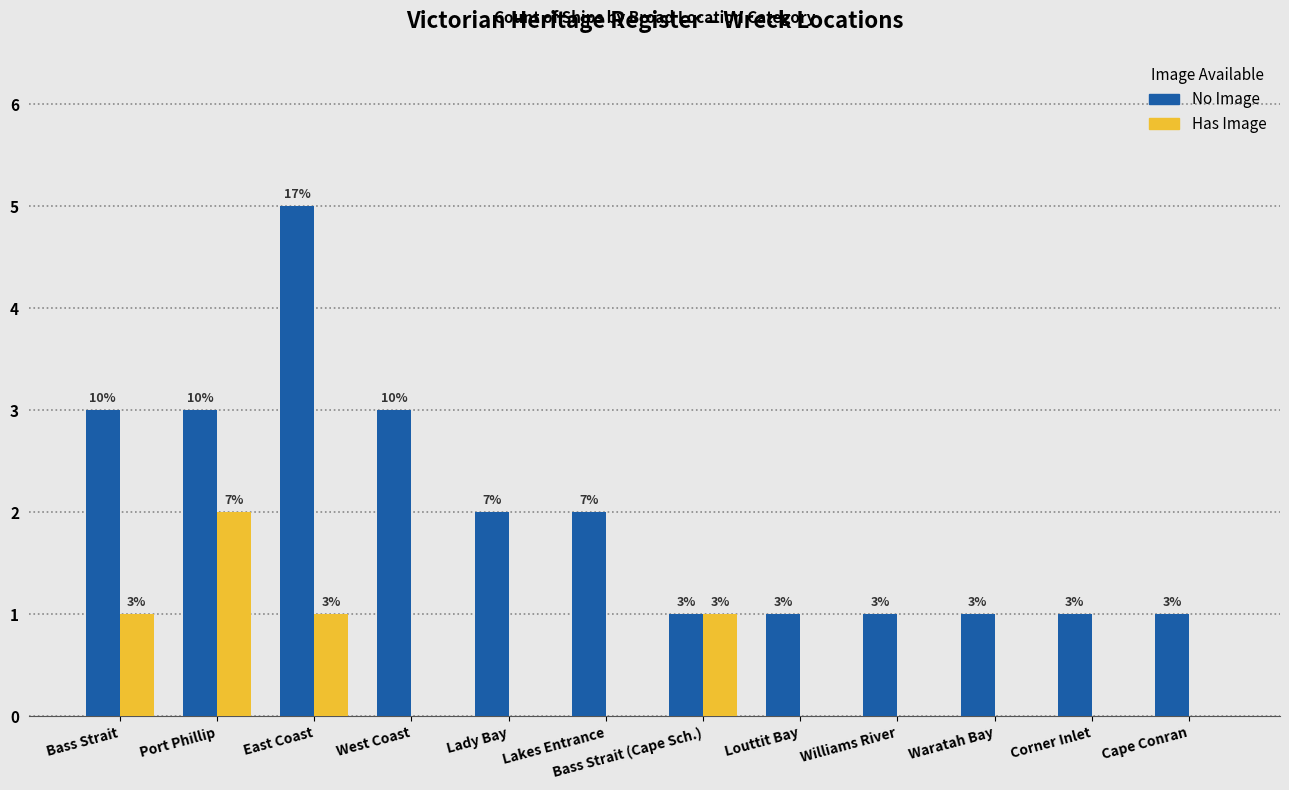

At which label does Has Image reach its peak?

Port Phillip